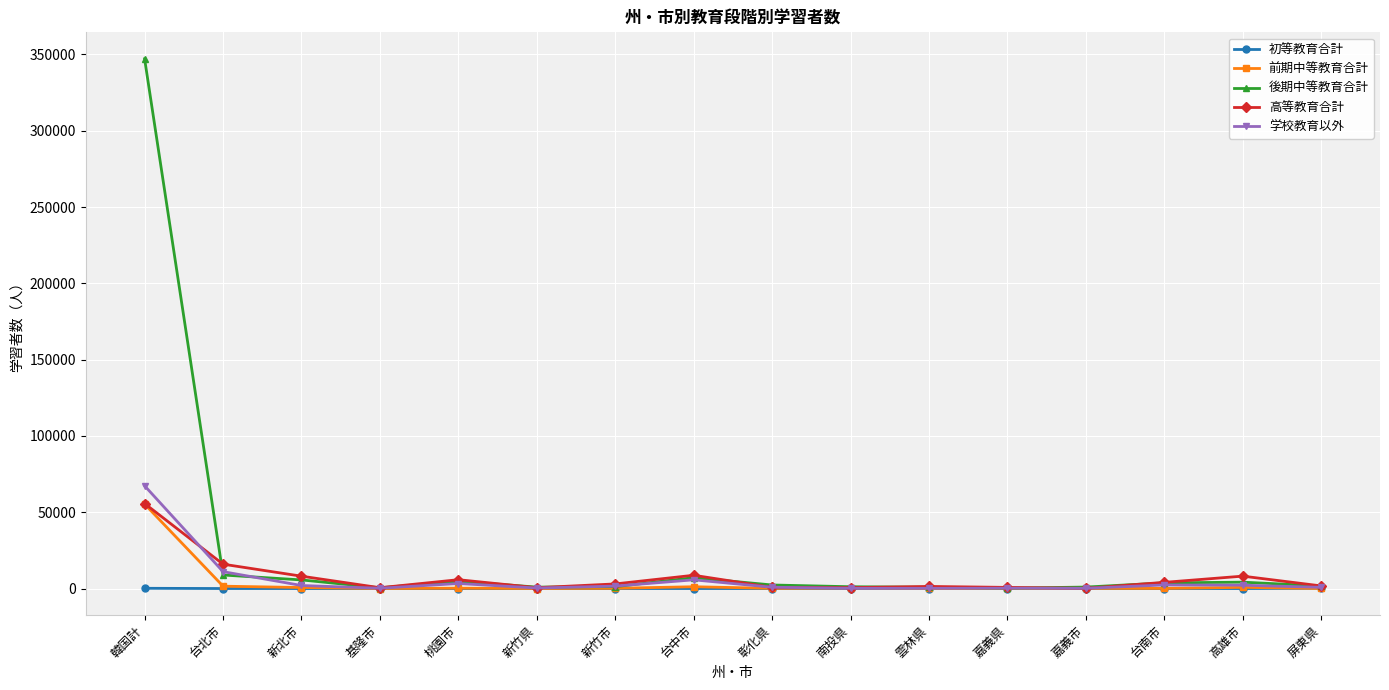

Which series has the widest spread of values?

後期中等教育合計